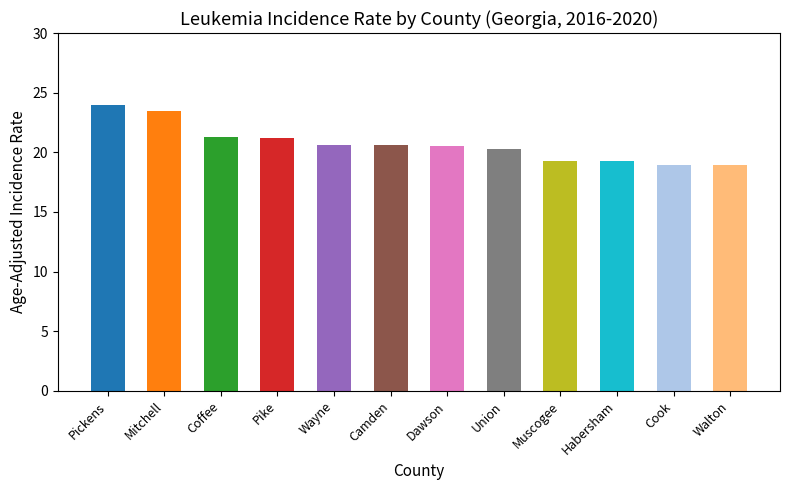

How many data points are above 20?

8